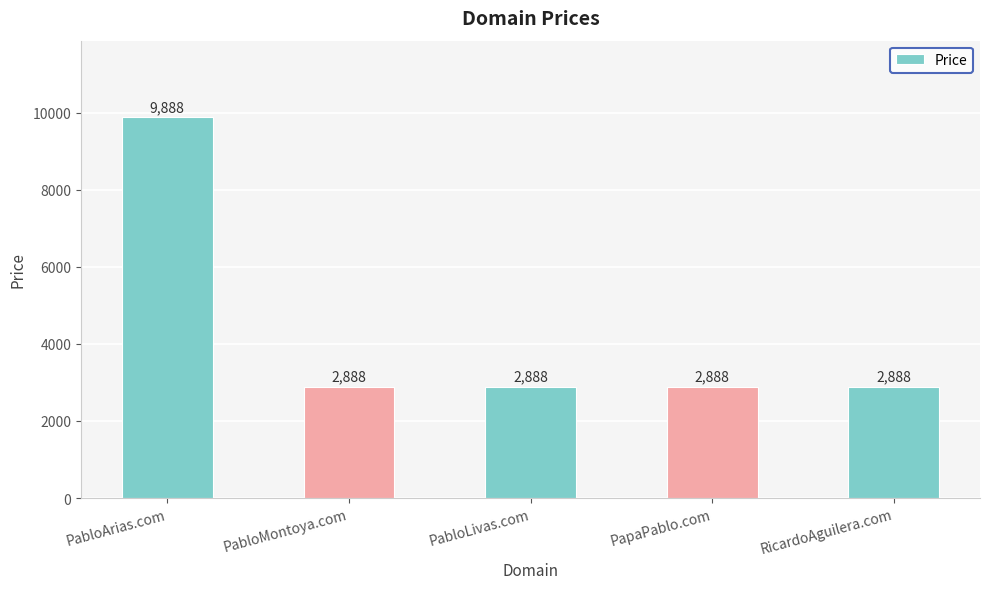

What is the minimum value shown in the chart?

2888